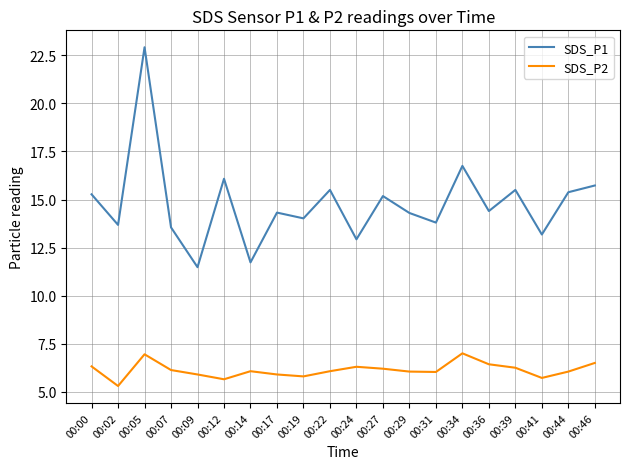

What are all the series names shown in the legend?

SDS_P1, SDS_P2